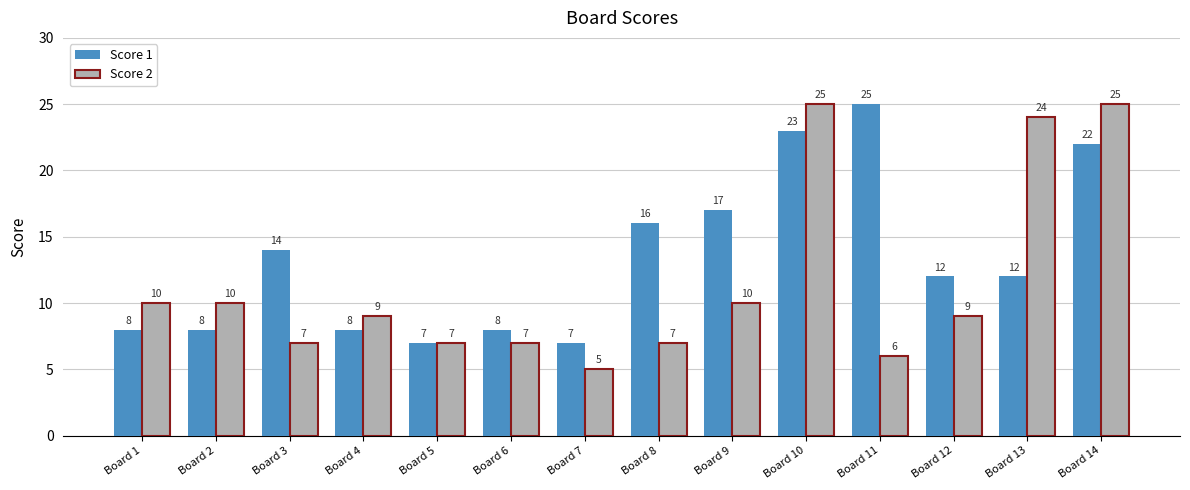

Is it true that Score 1 equals 14 at Board 1?

False